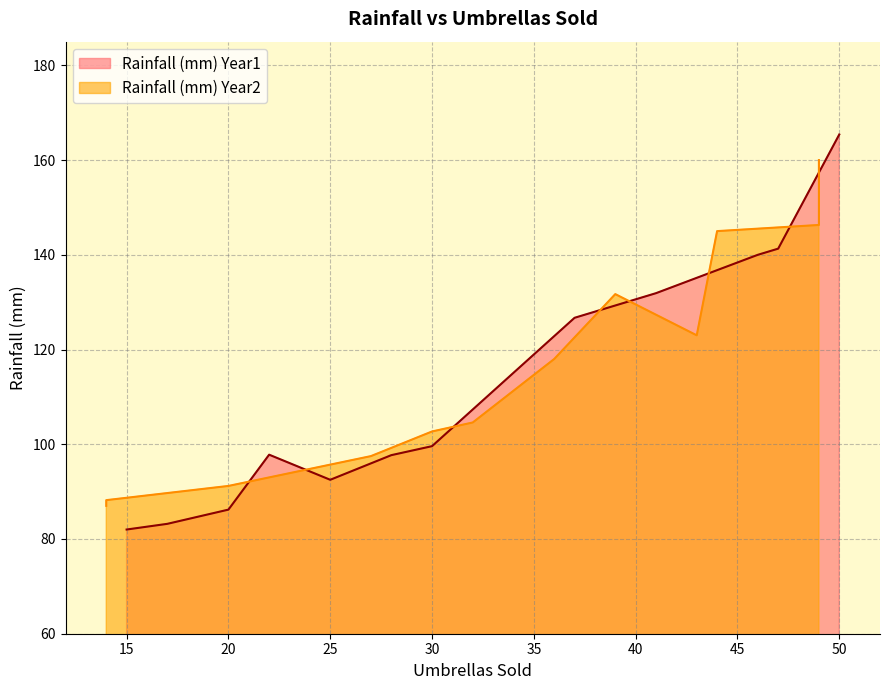

Which category has the highest value in the Rainfall (mm) Year1 series?

50